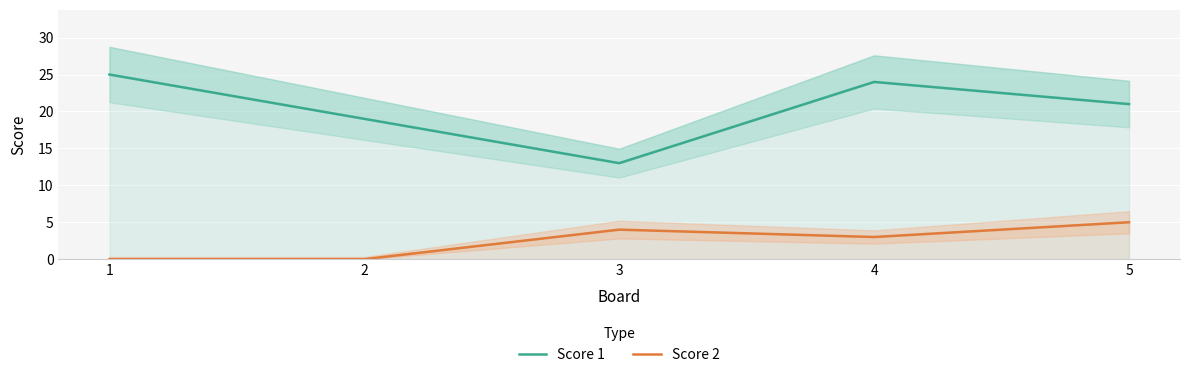

Reading left to right, transcribe all the data shown in this chart.

Score 1: 1=25	2=19	3=13	4=24	5=21
Score 2: 1=0	2=0	3=4	4=3	5=5